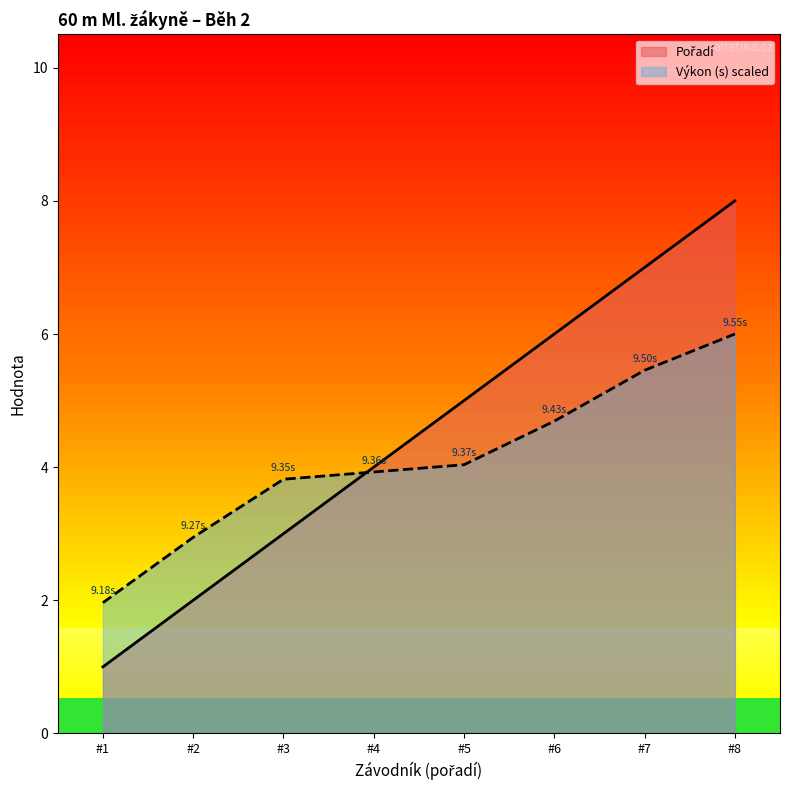

What is the sum of the Pořadí values at #8 and #4?

12.0